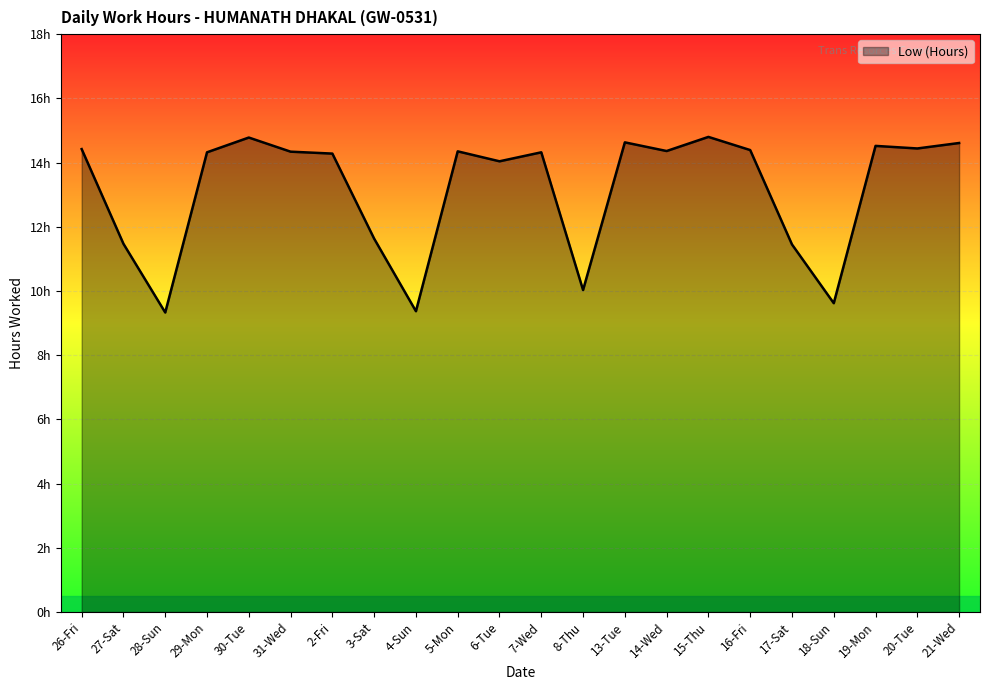

What is the sum of the values at 8-Thu and 5-Mon?

24.4